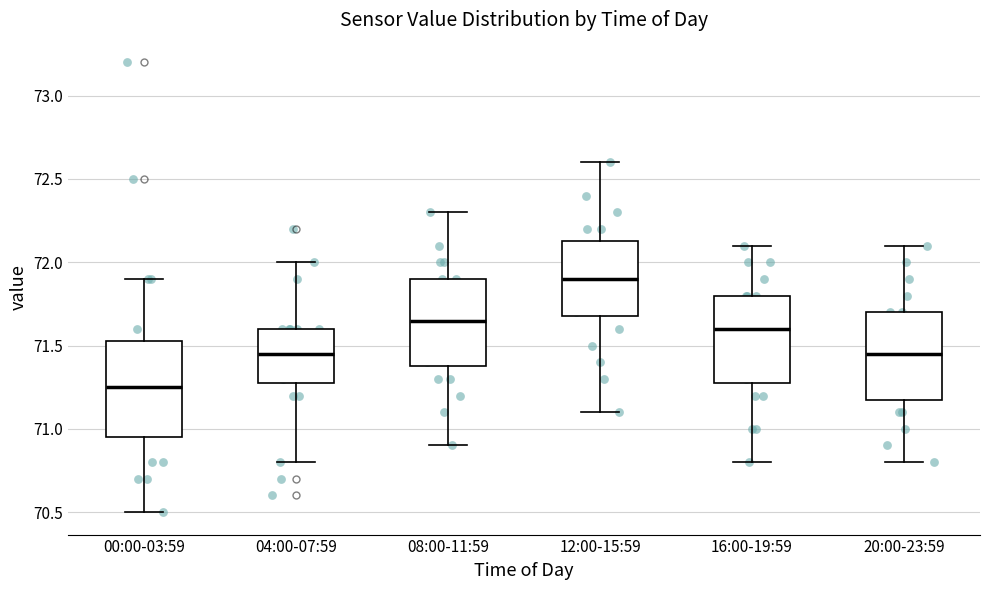

Where does the lower whisker of the box for 00:00-03:59 end on the y-axis? The values are not printed on the chart, so give them approximately, as read against the axis.

70.50